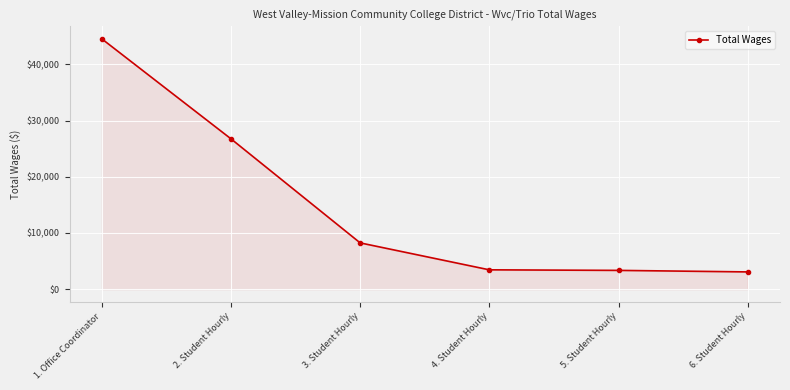

The chart shows a value of 26751 at 2. Student Hourly. True or false?

True